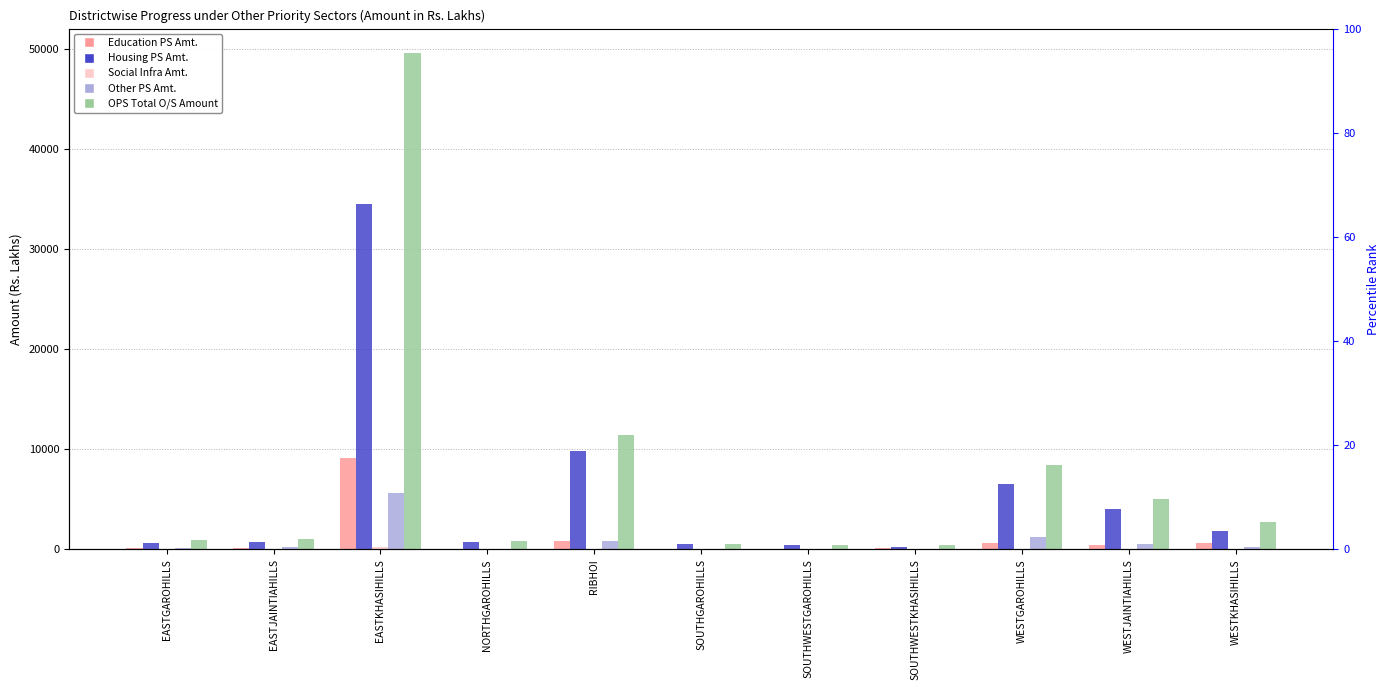

How many data points in Education PS Amt. are above 110?

6